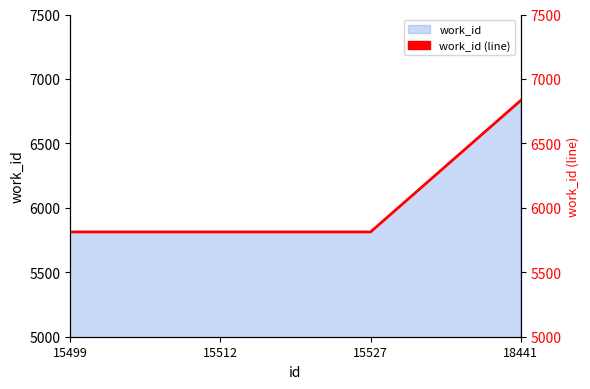

Reading left to right, list all the values displayed in this chart.

5813	5813	5813	6833